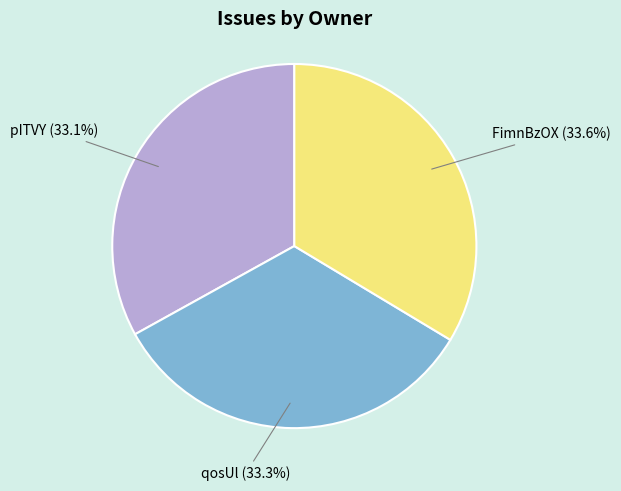

Is there a majority slice in this chart?

No